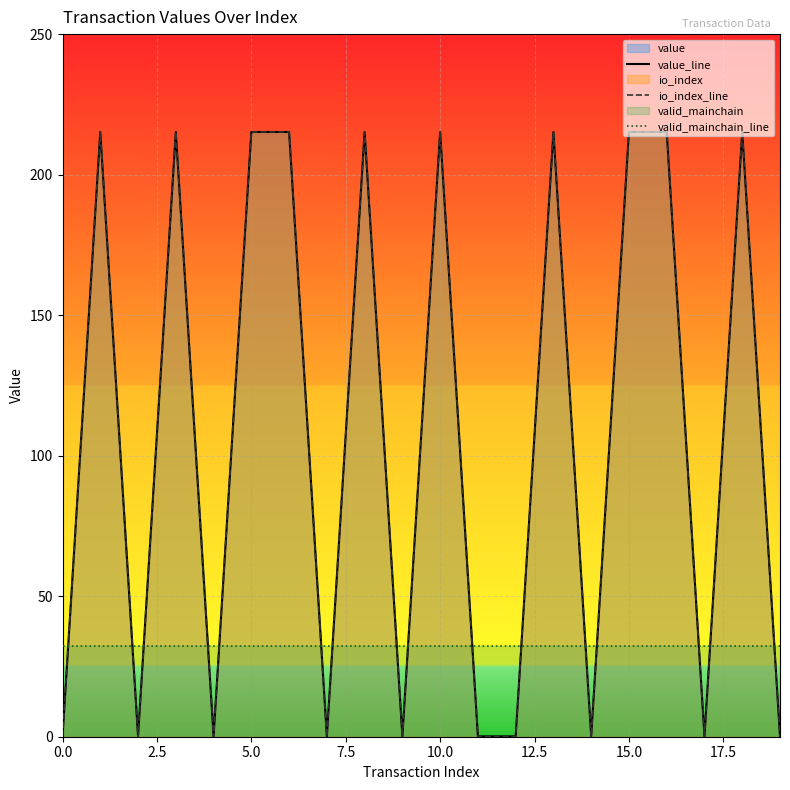

Rank the series by their maximum value, from lowest to highest.

valid_mainchain_line, value_line, io_index_line